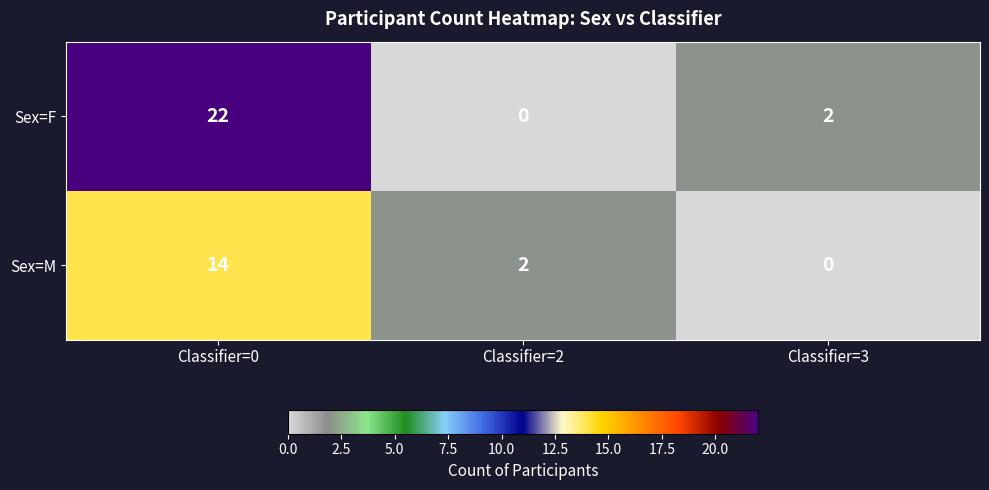

Which series has the largest total across all categories?

Sex=F